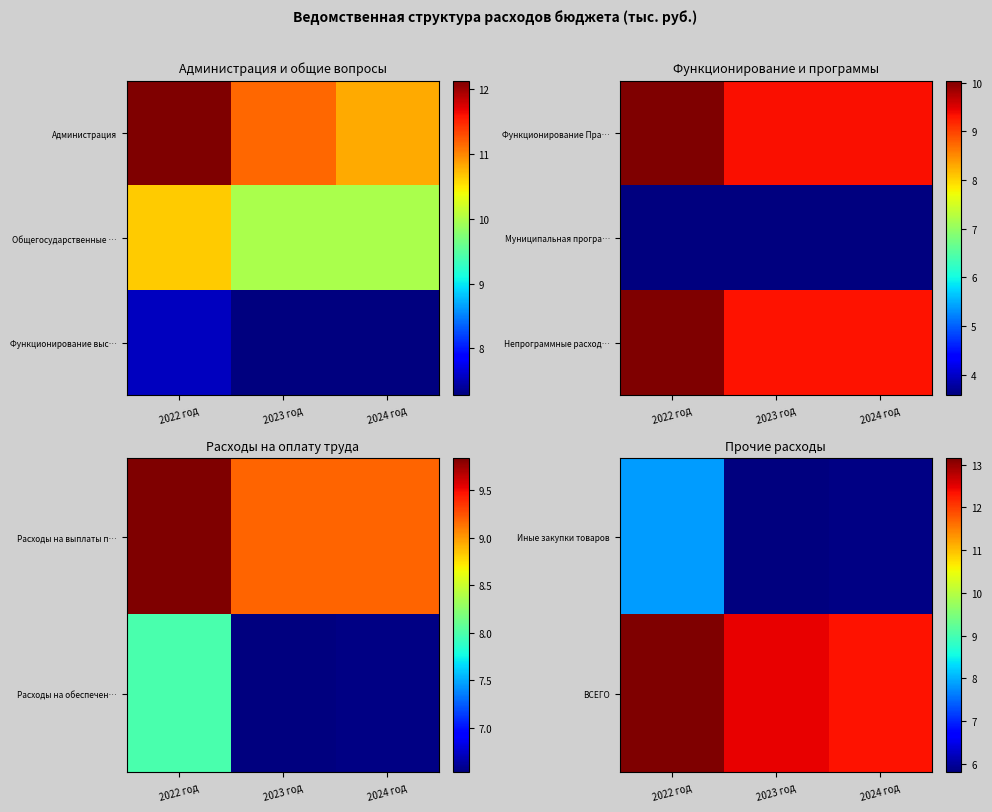

True or false: ВСЕГО has a value of 12.3 at 2024 год.

True